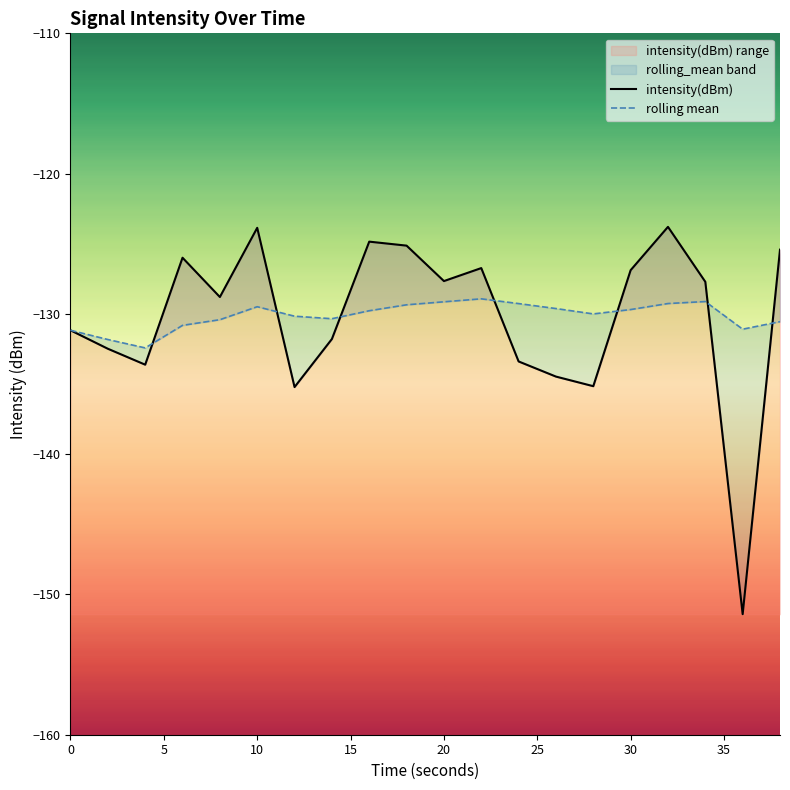

How many values in the intensity(dBm) series exceed -127?

8